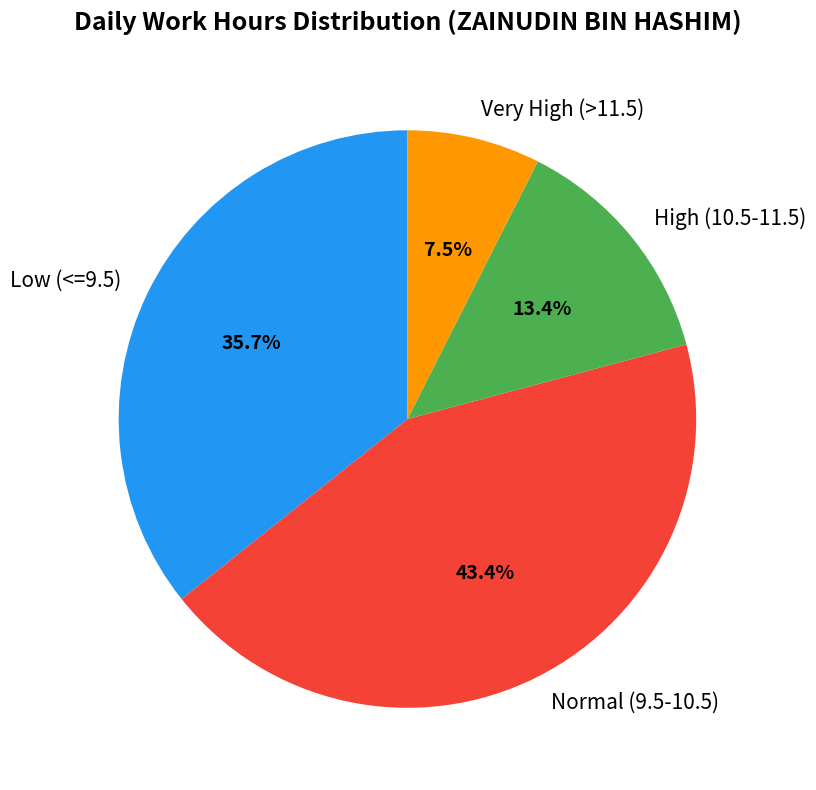

Do Normal (9.5-10.5) and High (10.5-11.5) together represent more than half of the pie?

Yes